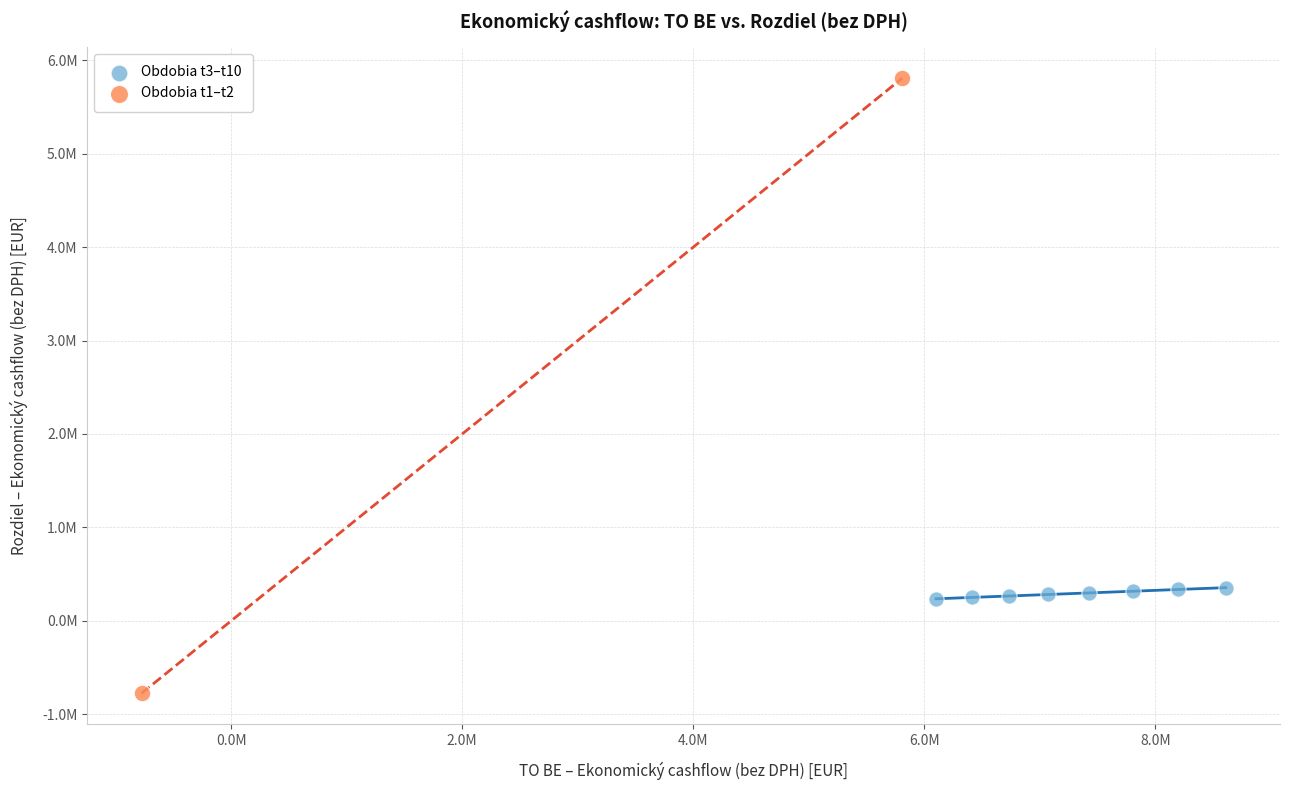

Which series has the widest spread of Y values?

Obdobia t1–t2